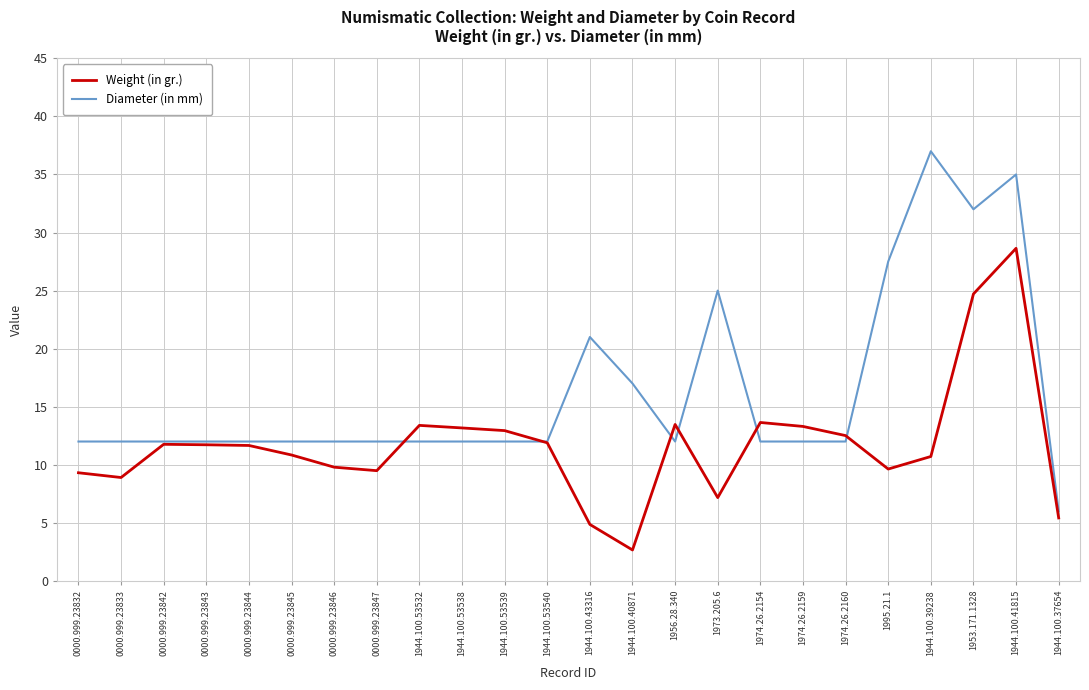

What is the highest value of the Diameter (in mm) series?

37.0